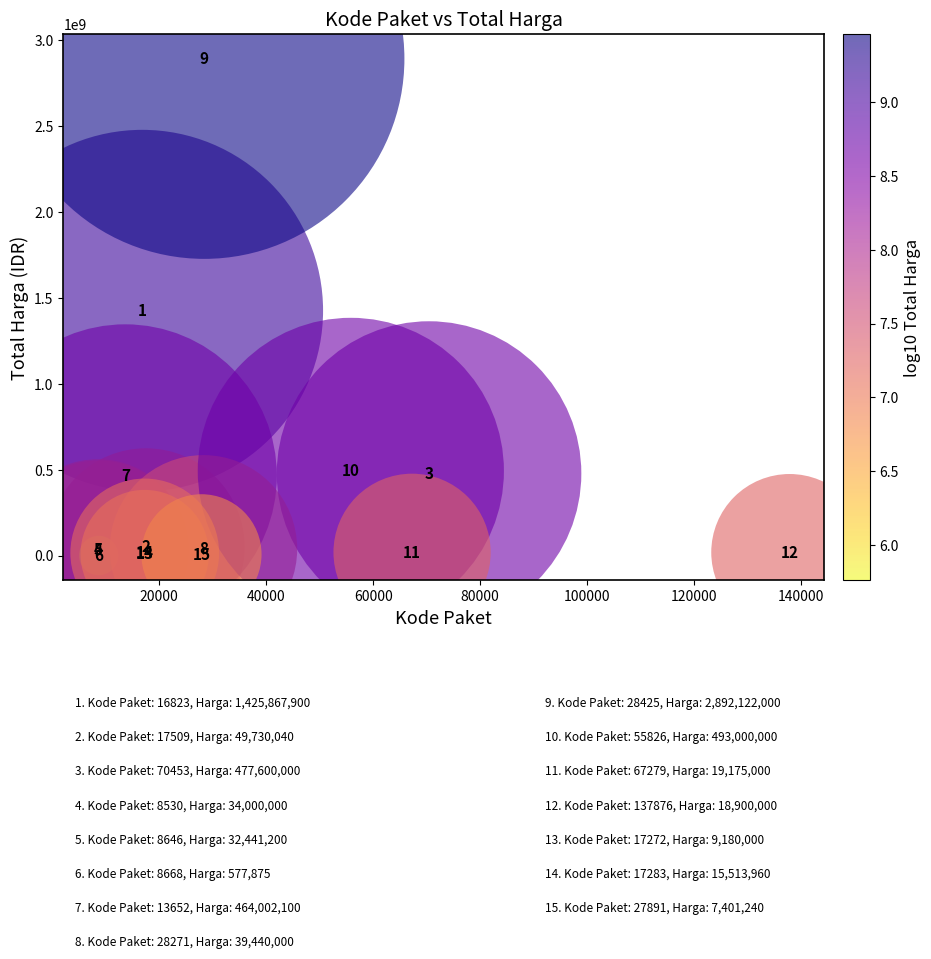

What Y value in the scatter plot is closest to 1446349937?

1425867900